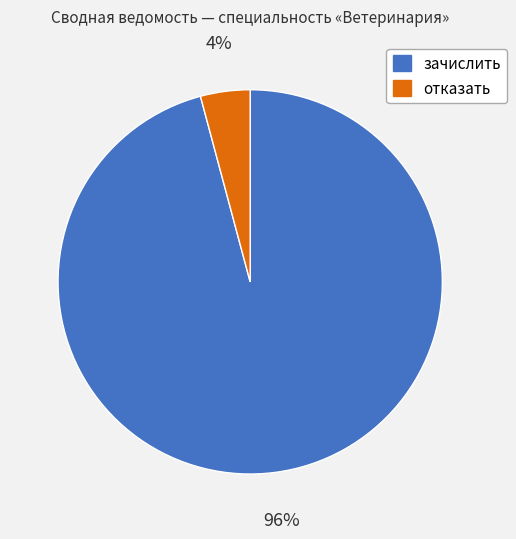

Approximately how many times larger is the value at отказать compared to зачислить?

0.0